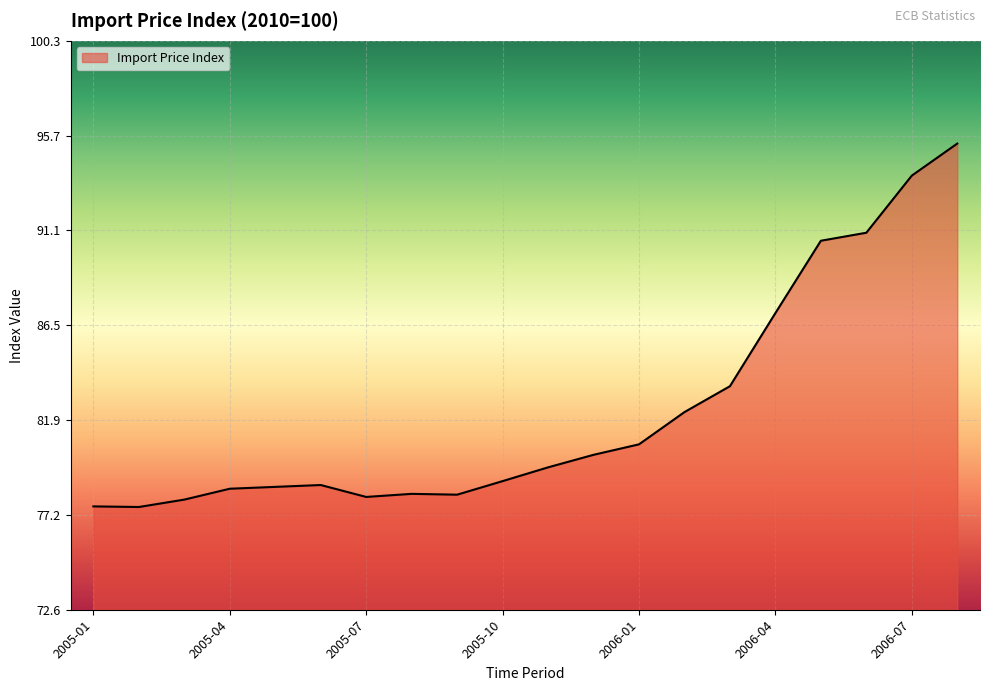

What is the greatest value displayed?

95.3